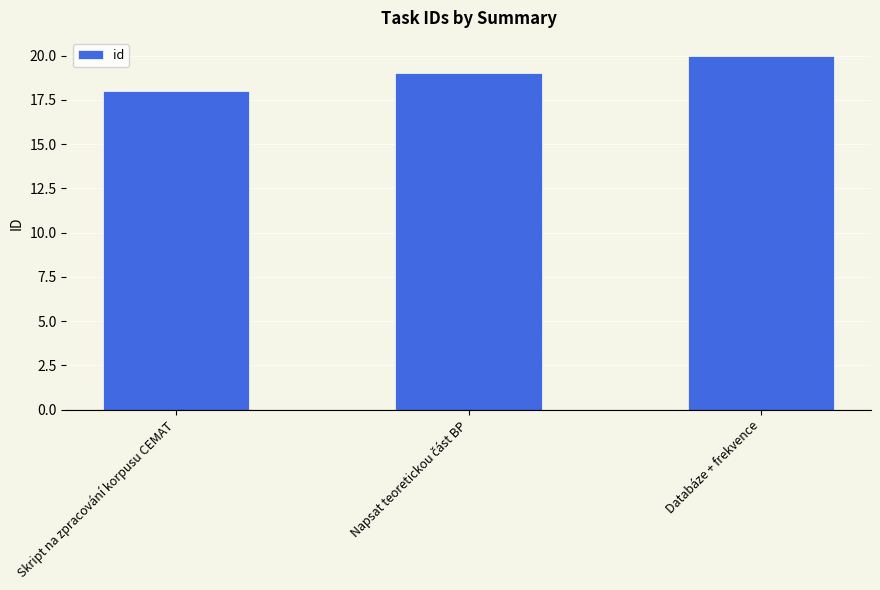

At which category does the chart reach its minimum across all series?

Skript na zpracování korpusu CEMAT